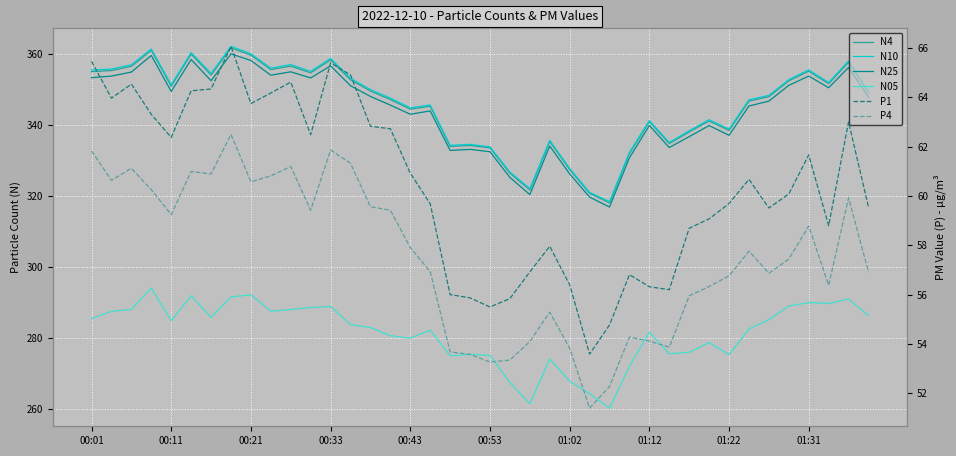

Reading left to right, transcribe all the data shown in this chart.

N4: 355.1	355.4	356.6	361.1	351.0	360.1	354.2	361.8	359.8	355.7	356.7	354.8	358.4	352.8	349.6	347.2	344.5	345.4	334.0	334.3	333.6	326.5	321.8	335.4	327.5	320.8	318.1	332.0	341.0	334.9	338.1	341.2	338.6	346.8	348.1	352.5	355.2	351.7	357.8	349.2
N10: 355.6	355.9	357.1	361.5	351.4	360.5	354.6	362.3	360.2	356.1	357.1	355.2	358.9	353.3	350.1	347.7	344.9	345.7	334.3	334.6	333.9	326.8	322.1	335.8	327.9	321.1	318.5	332.4	341.3	335.2	338.4	341.6	338.9	347.2	348.4	352.9	355.6	352.1	358.1	349.5
N25: 353.4	353.9	355.0	359.7	349.5	358.5	352.6	360.1	358.3	354.1	355.1	353.4	356.8	351.1	348.1	345.7	343.1	344.1	332.9	333.2	332.5	325.3	320.5	334.1	326.3	319.8	316.9	330.8	339.9	333.7	336.8	339.9	337.2	345.4	346.8	351.2	353.9	350.6	356.3	347.9
N05: 285.5	287.6	288.1	294.1	284.9	291.9	285.9	291.6	292.2	287.6	288.1	288.6	288.9	283.8	283.0	280.6	280.0	282.2	275.0	275.4	275.1	267.5	261.5	274.1	267.9	264.3	260.2	272.0	281.7	275.6	276.0	278.8	275.3	282.6	285.2	289.1	290.0	289.8	291.0	286.3
P1: 65.5	64.0	64.5	63.3	62.4	64.3	64.3	66.1	63.7	64.2	64.6	62.5	65.4	64.9	62.8	62.7	60.9	59.7	56.0	55.9	55.5	55.8	56.9	58.0	56.4	53.6	54.8	56.8	56.3	56.2	58.7	59.1	59.7	60.7	59.5	60.1	61.7	58.8	63.0	59.5
P4: 61.8	60.6	61.1	60.2	59.2	61.0	60.9	62.5	60.6	60.8	61.2	59.4	61.9	61.3	59.6	59.4	57.9	56.9	53.7	53.6	53.3	53.4	54.1	55.3	53.8	51.4	52.3	54.3	54.1	53.9	56.0	56.3	56.8	57.8	56.9	57.4	58.8	56.4	59.9	56.9